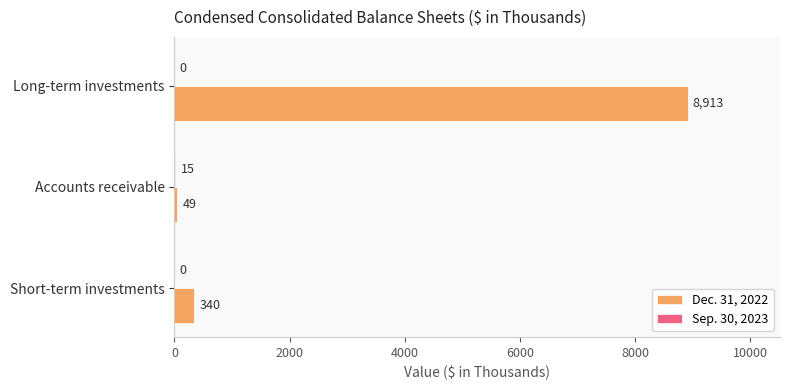

The value of Dec. 31, 2022 at Short-term investments is 340. True or false?

True